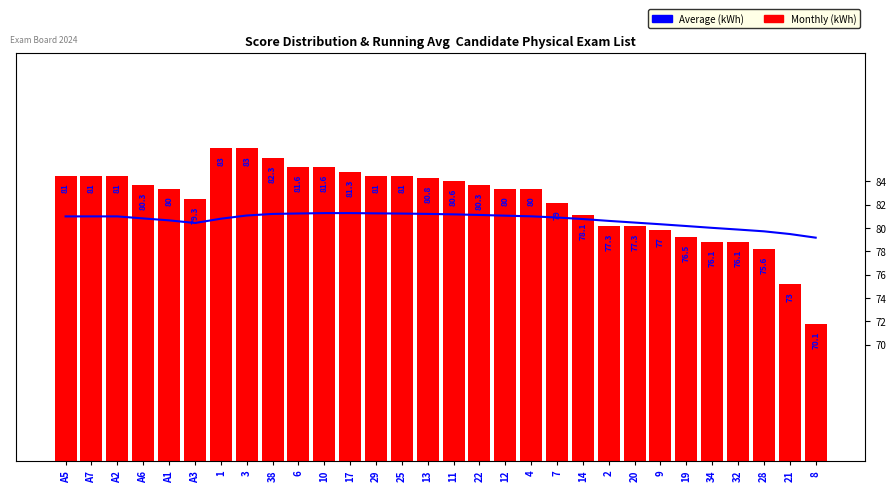

The Average (kWh) series shows 81.1 at 22. True or false?

True